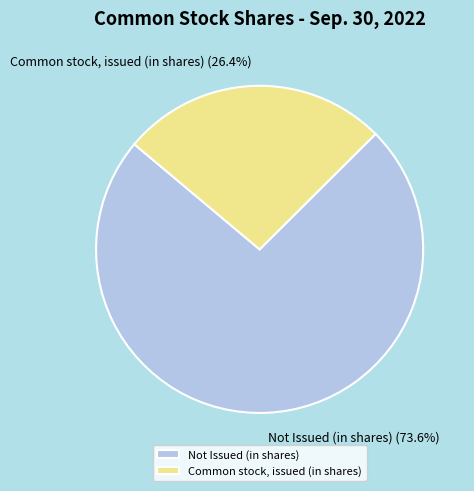

What is the largest slice in the pie chart?

Not Issued (in shares)